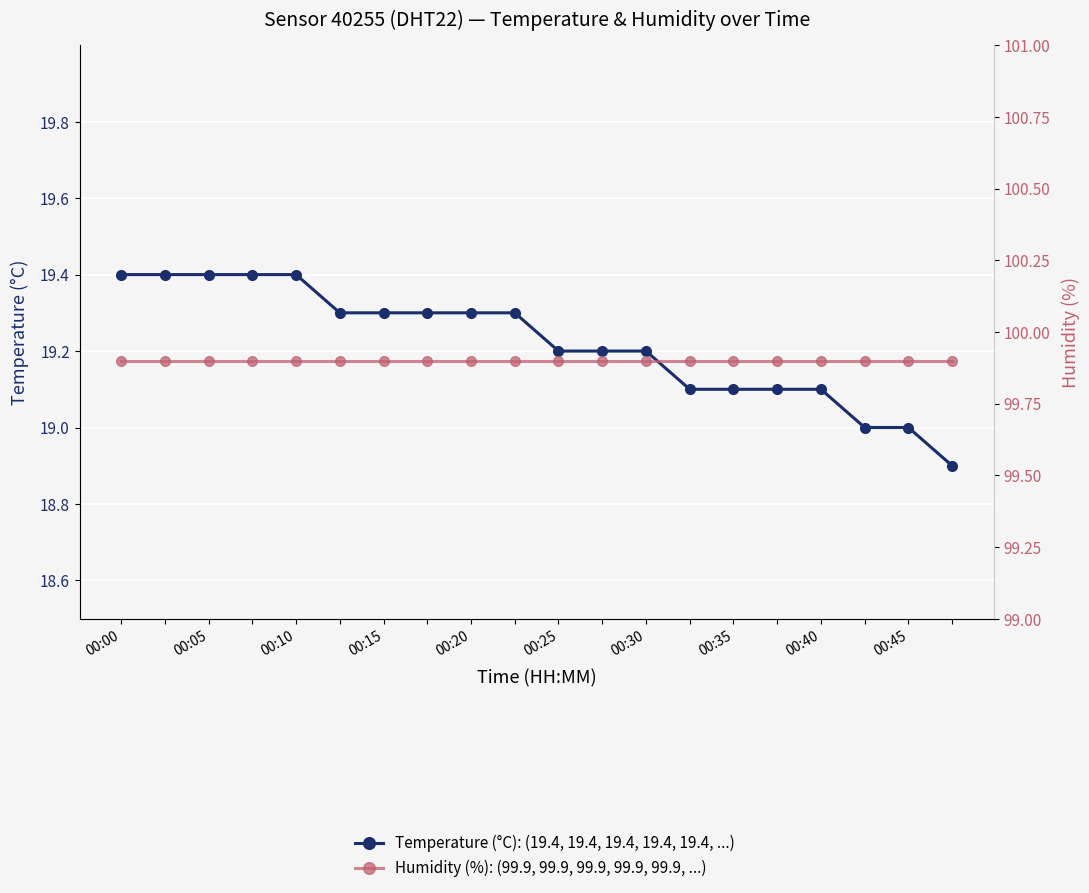

What is the minimum value for Temperature (°C)?

18.9